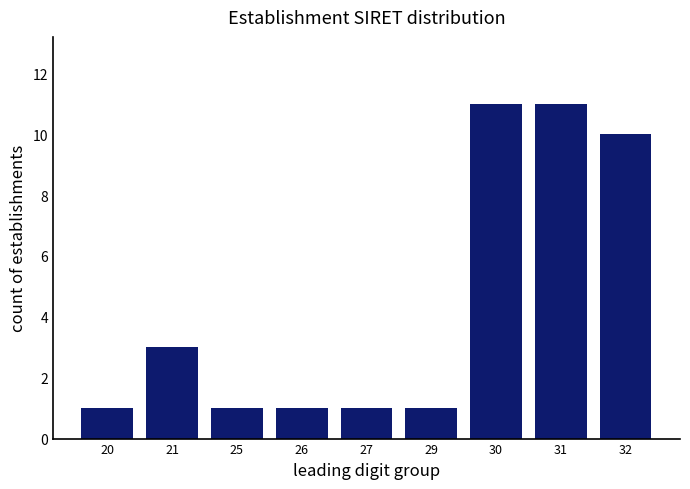

Reading right to left, list all the values displayed in this chart.

10	11	11	1	1	1	1	3	1